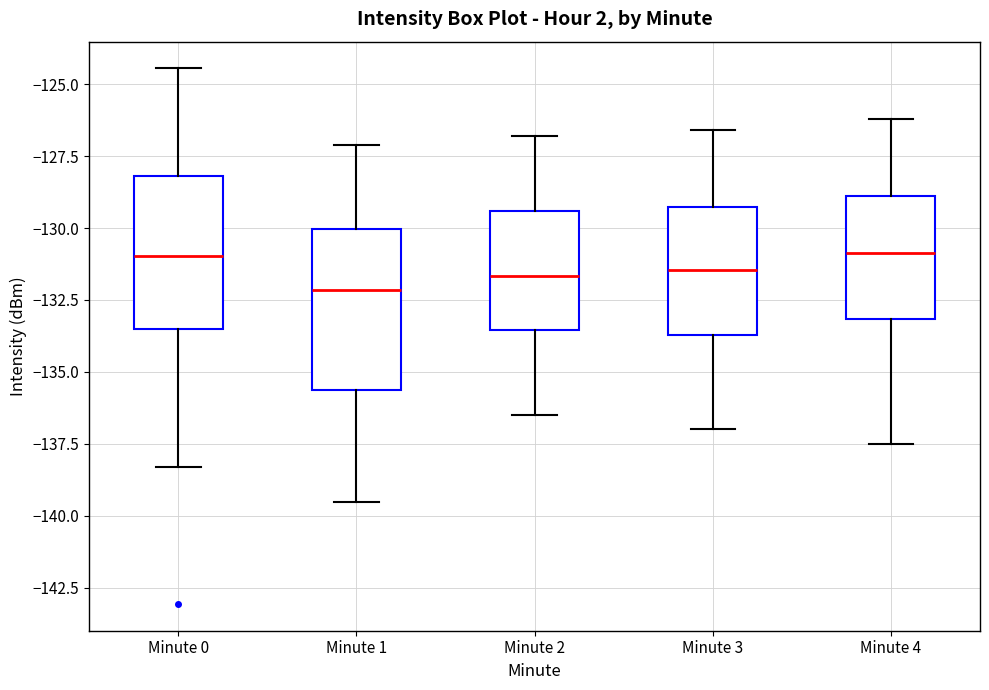

Which box's median line is the lowest?

Minute 1